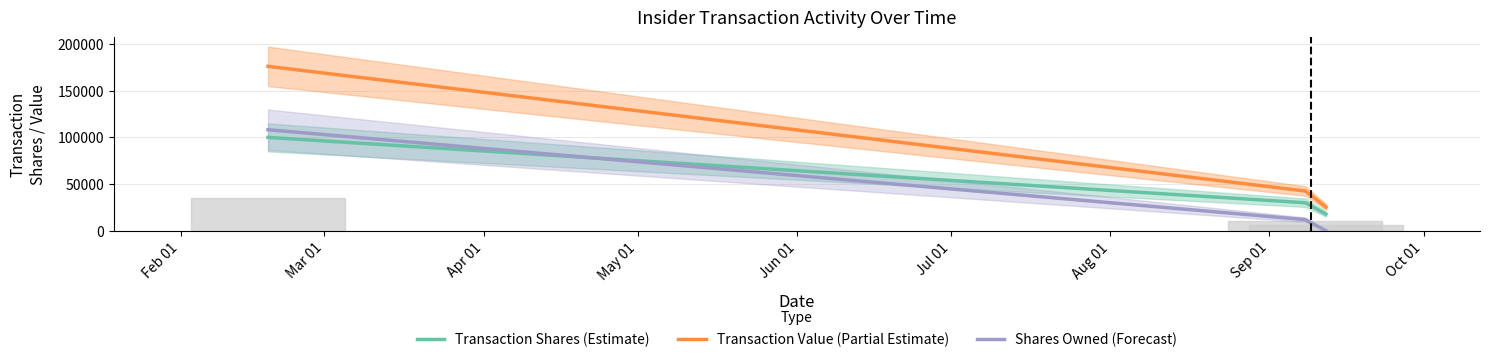

How many Transaction Shares (Estimate) values are between 17842 and 100000?

3